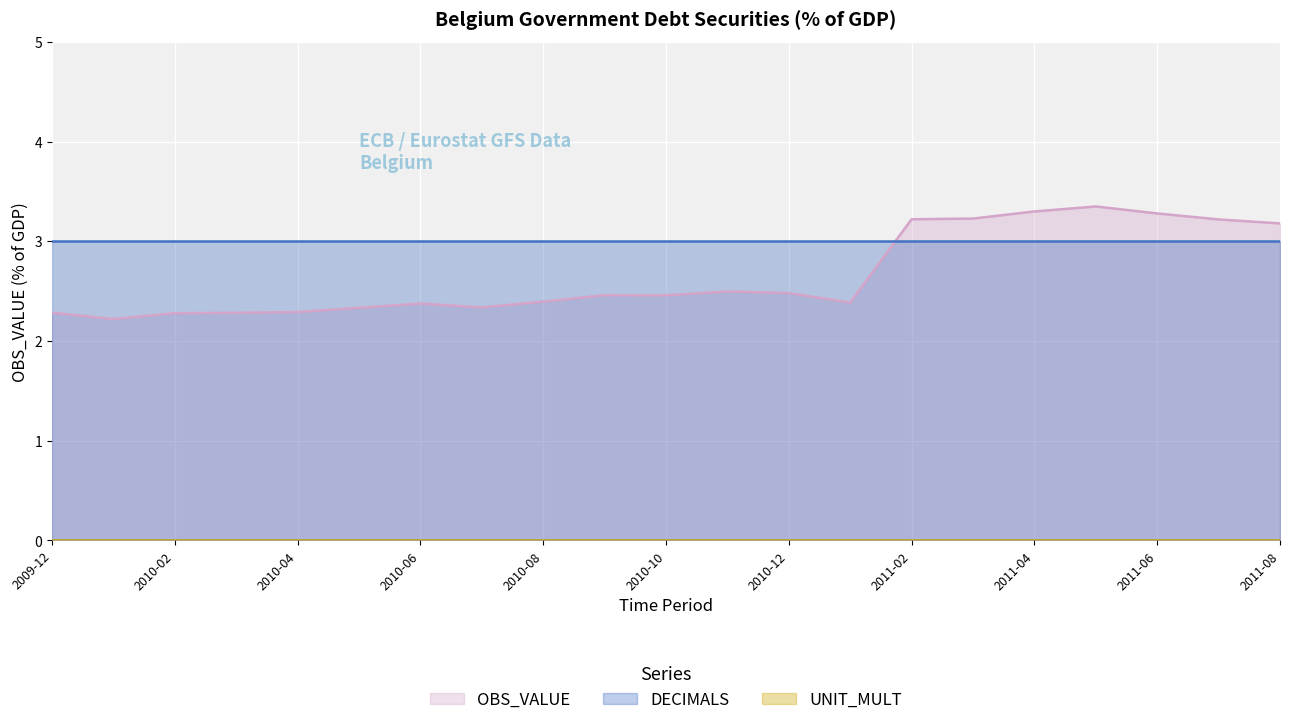

Where is the first local minimum for OBS_VALUE?

2010-01